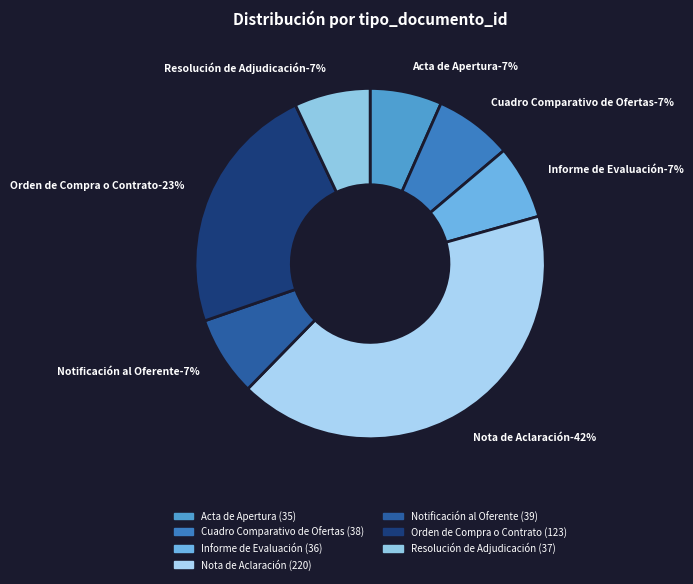

To the nearest percent, what percentage of the pie is Acta de Apertura?

7%